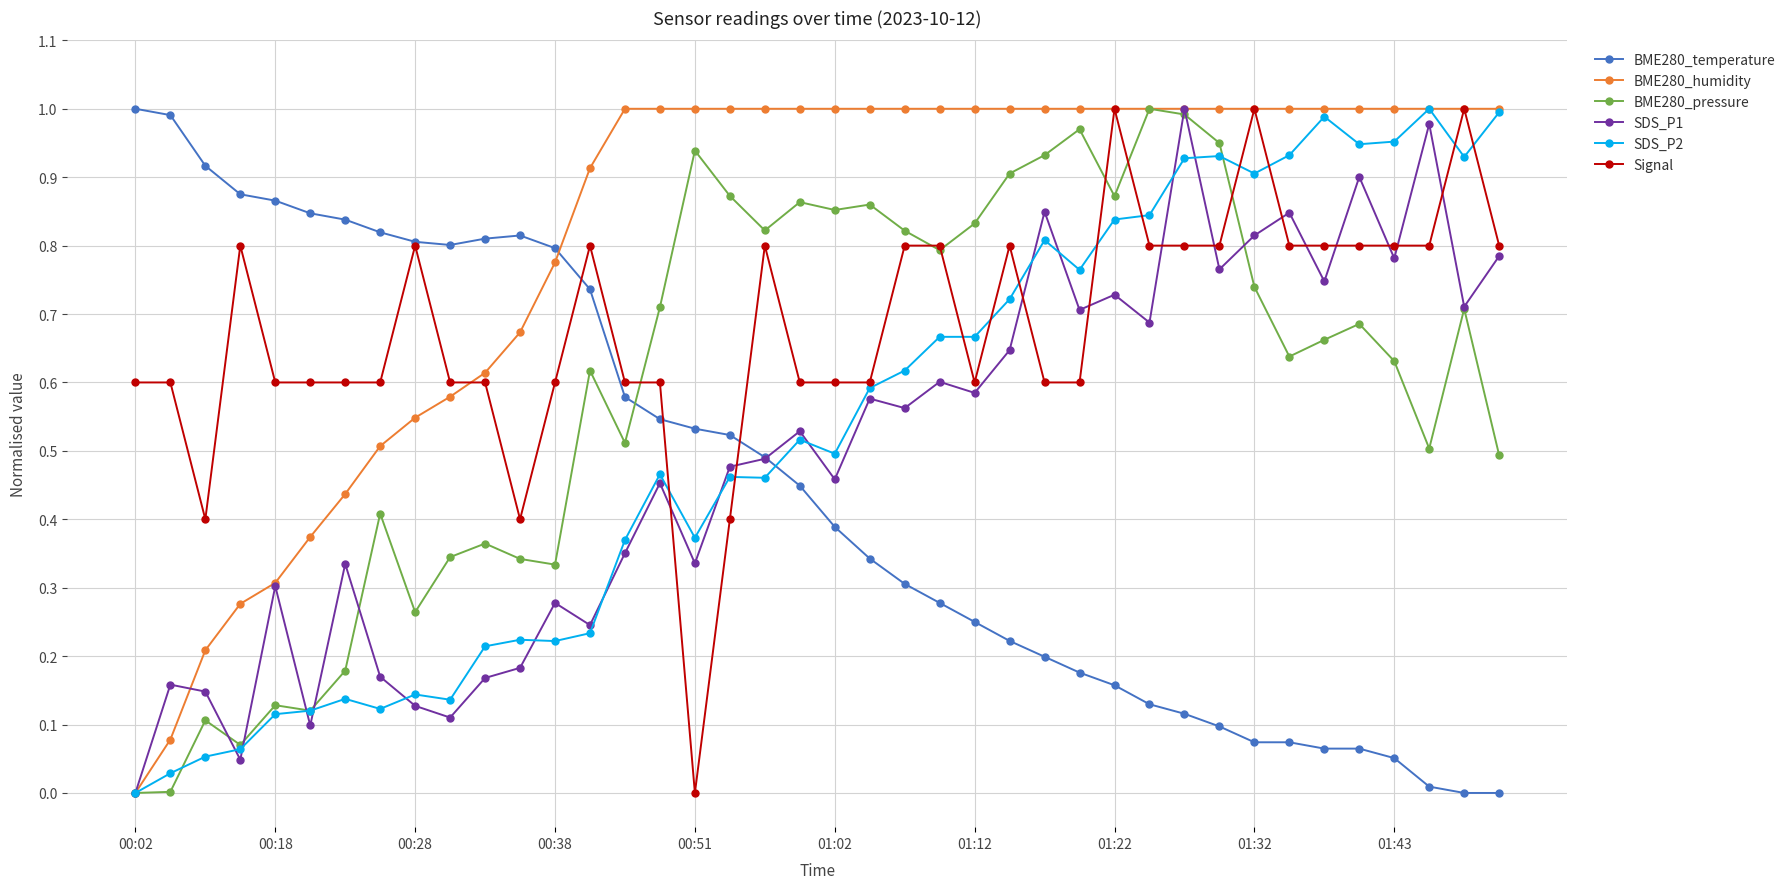

Is this an area chart (filled region under the line)?

No